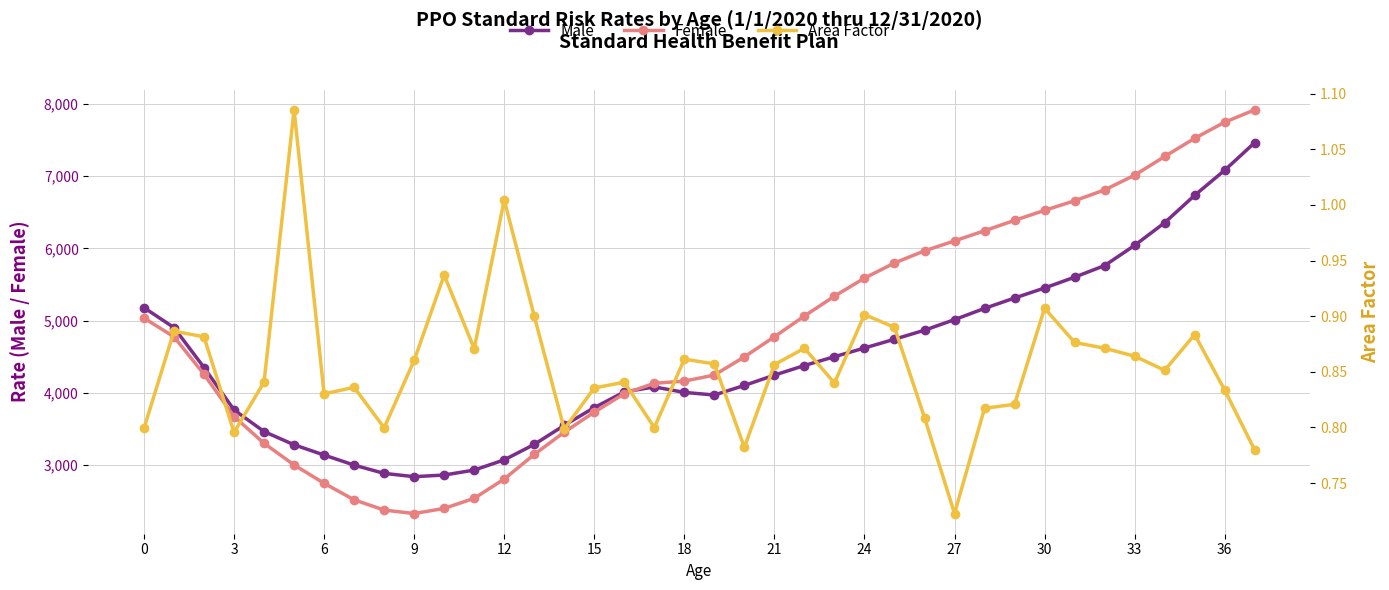

What is the lowest value of the Male series?

2839.6